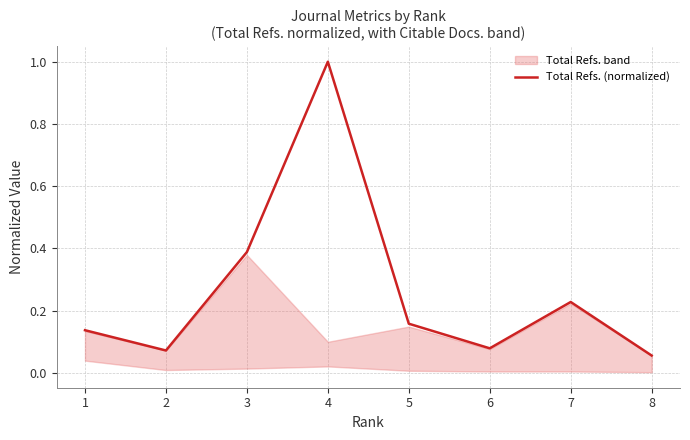

What is the minimum value shown in the chart?

0.1